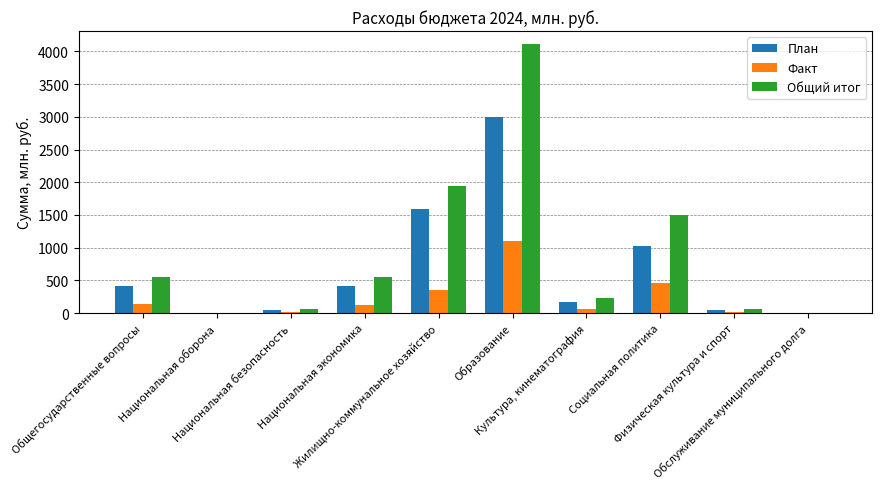

Are the bars grouped side by side (vs. stacked)?

Yes